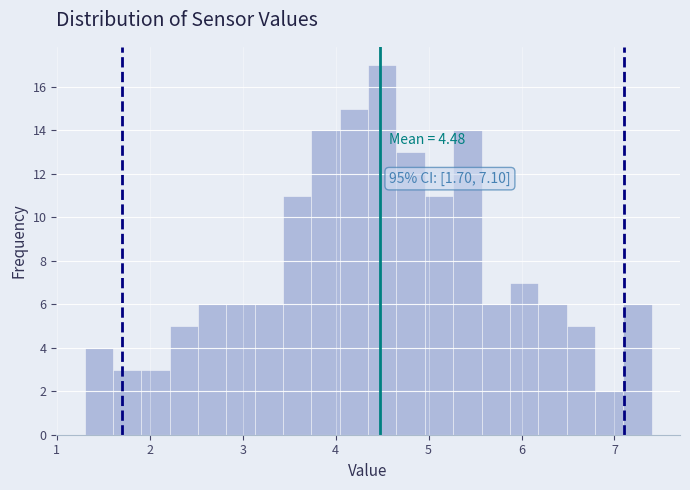

Around what value on the x-axis is the tallest bar? Give the approximate position of its centre, as read against the axis.

4.5